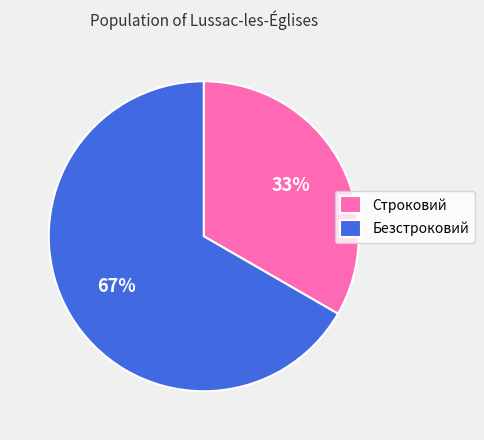

What percentage is the Безстроковий slice, to the nearest percent?

67%